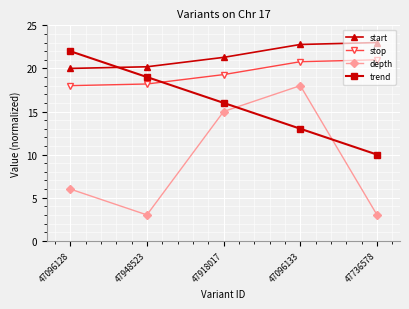

Reading right to left, extract all data points from this chart.

start: 23.0	22.8	21.3	20.2	20.0
stop: 21.0	20.8	19.3	18.2	18.0
depth: 3.0	18.0	15.0	3.0	6.0
trend: 10.0	13.0	16.0	19.0	22.0